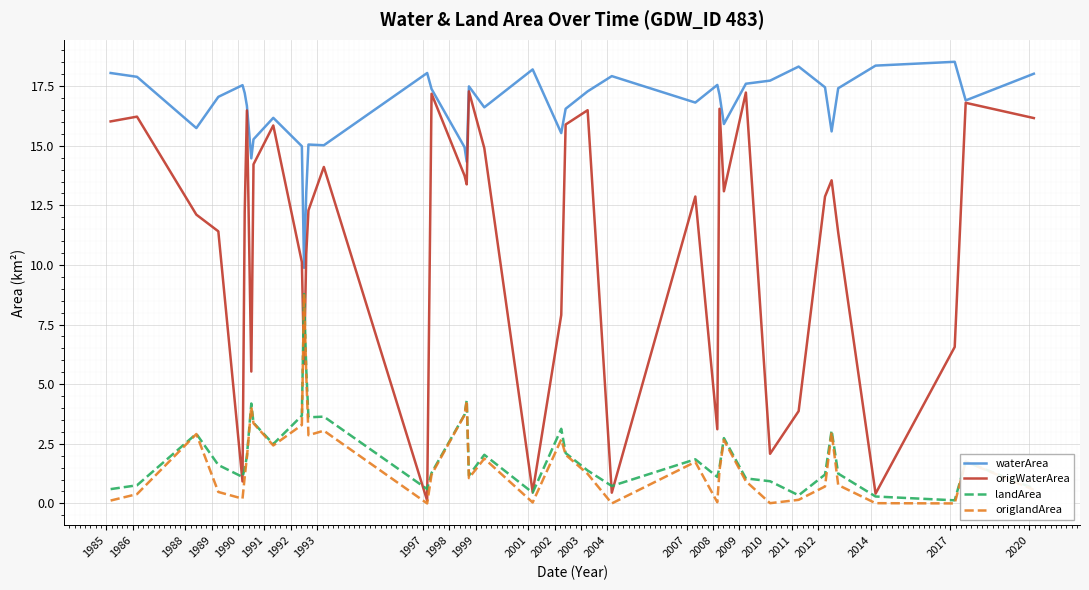

True or false: origlandArea and waterArea intersect in this chart.

False